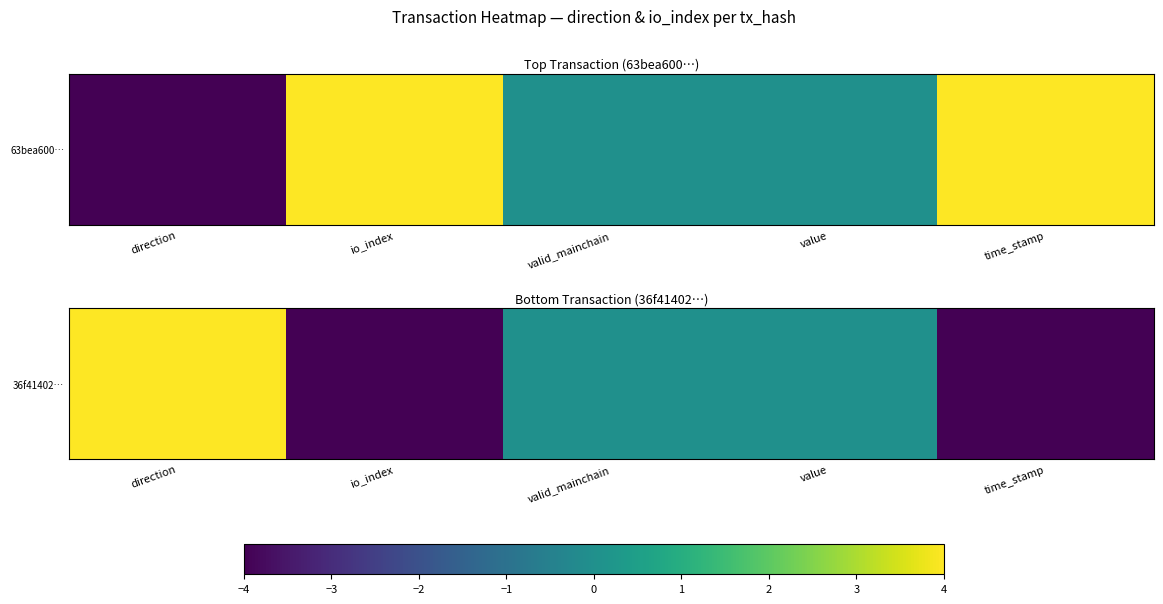

Reading left to right, what are all the values shown in this chart?

direction=4	io_index=-4	valid_mainchain=0	value=0	time_stamp=-4